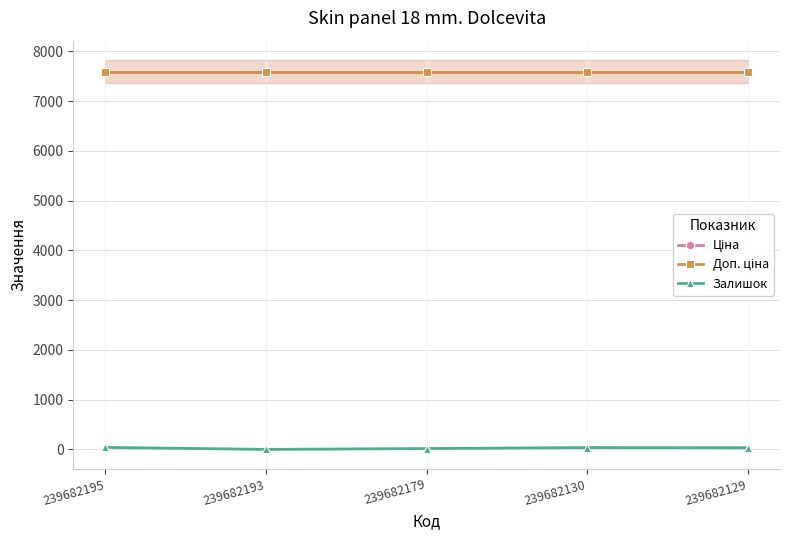

What is the highest value of the Доп. ціна series?

7596.5